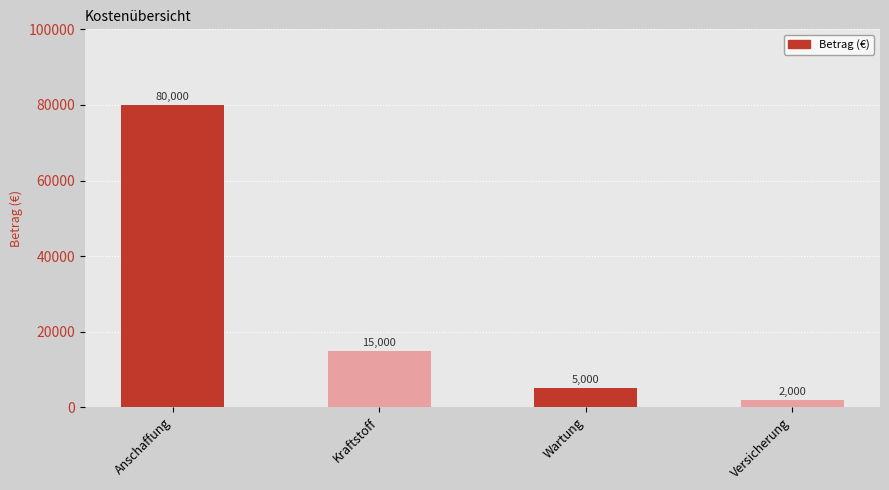

Reading right to left, what are all the values shown in this chart?

2000	5000	15000	80000